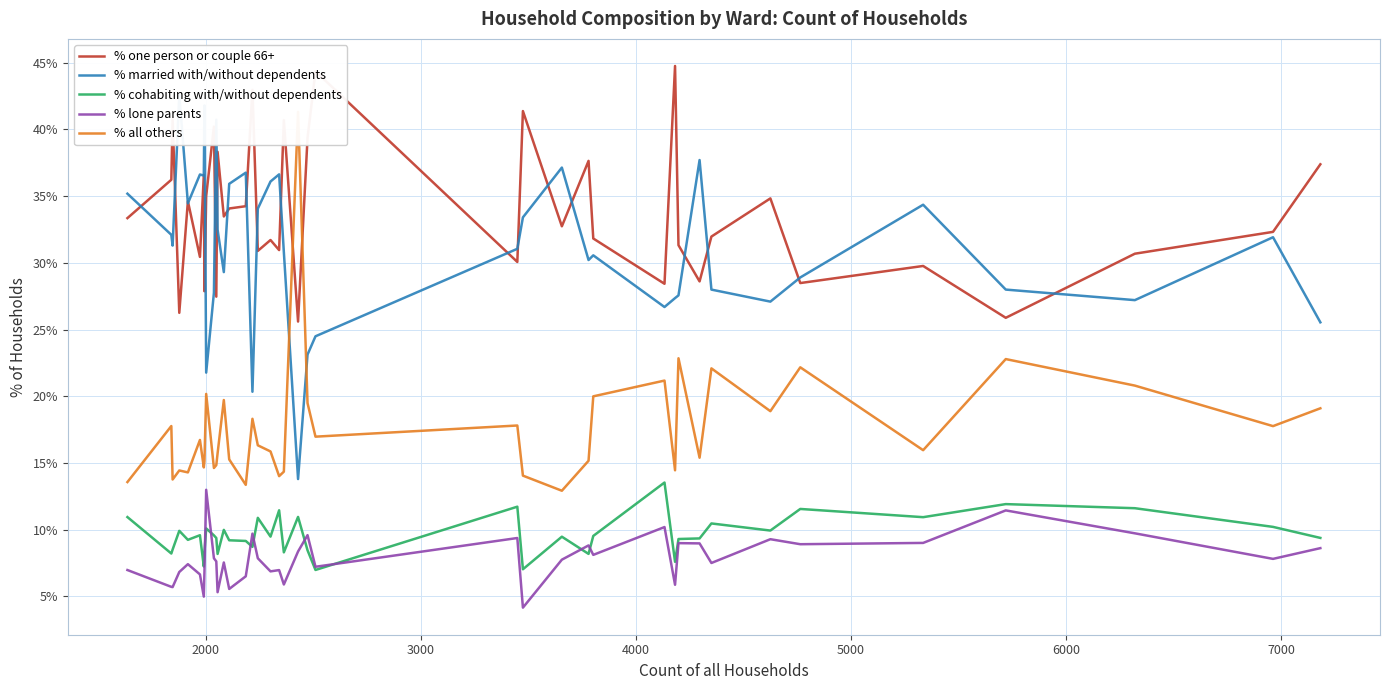

How many lines are shown in the chart?

5